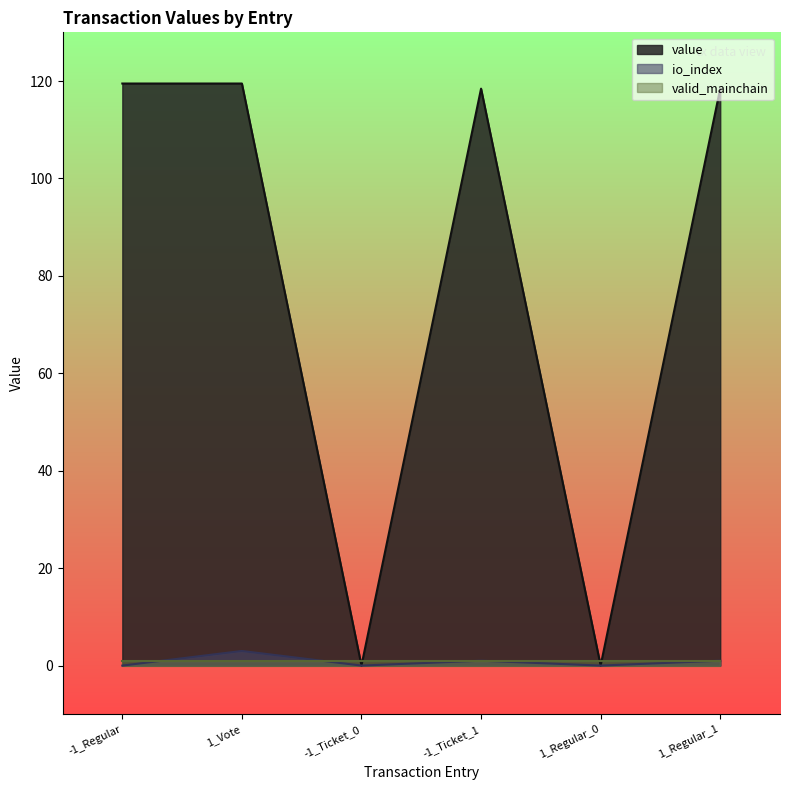

What is the label of the 5th point from the right?

1_Vote